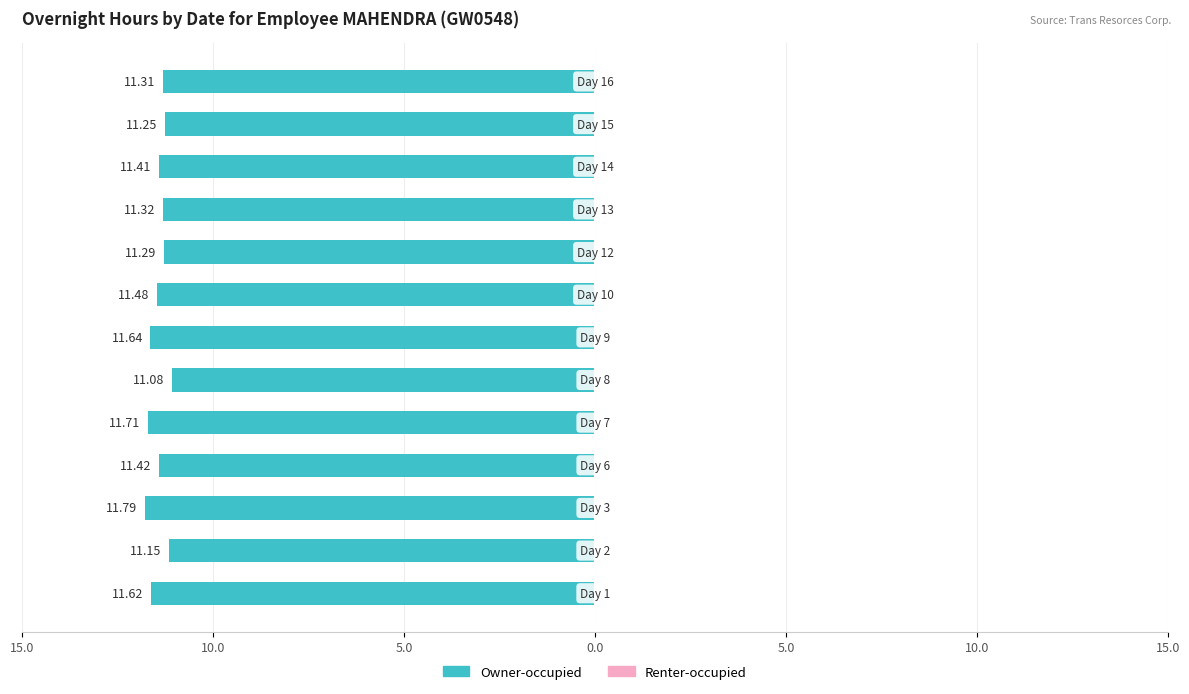

Does the chart contain any negative values?

Yes